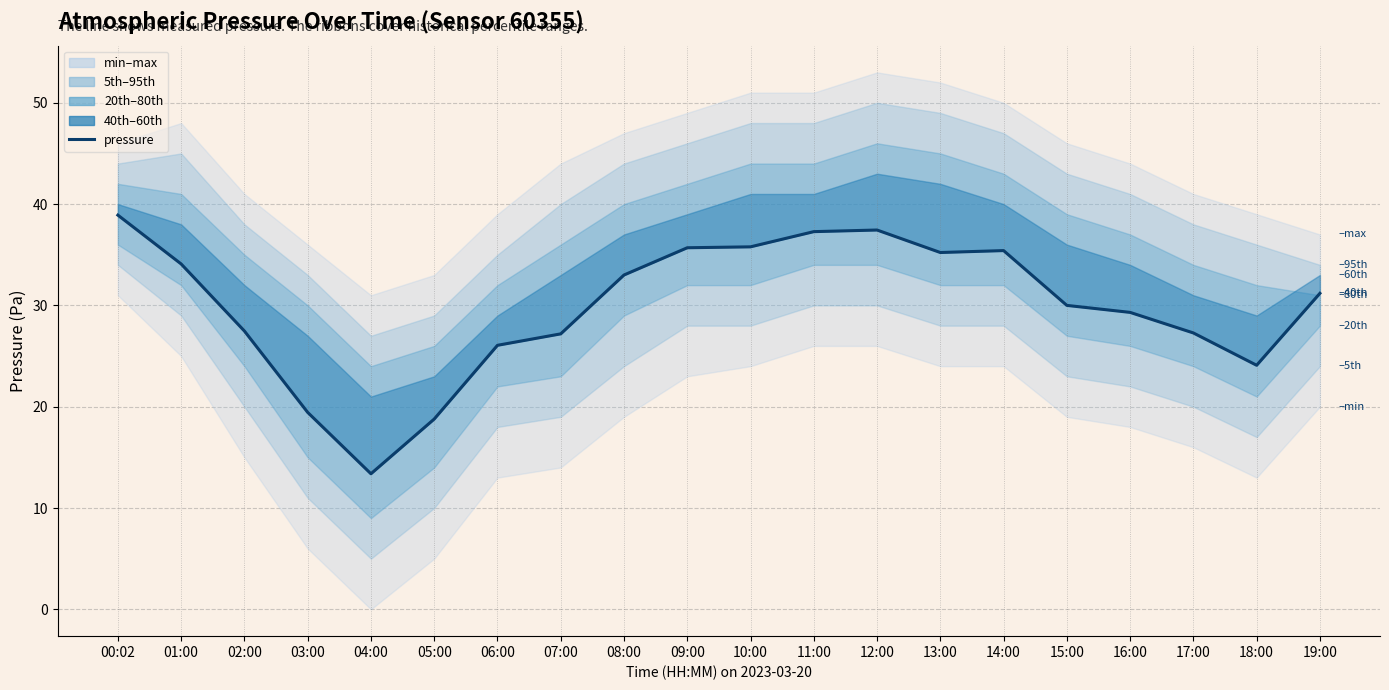

What is the difference between the maximum and minimum values?

25.5